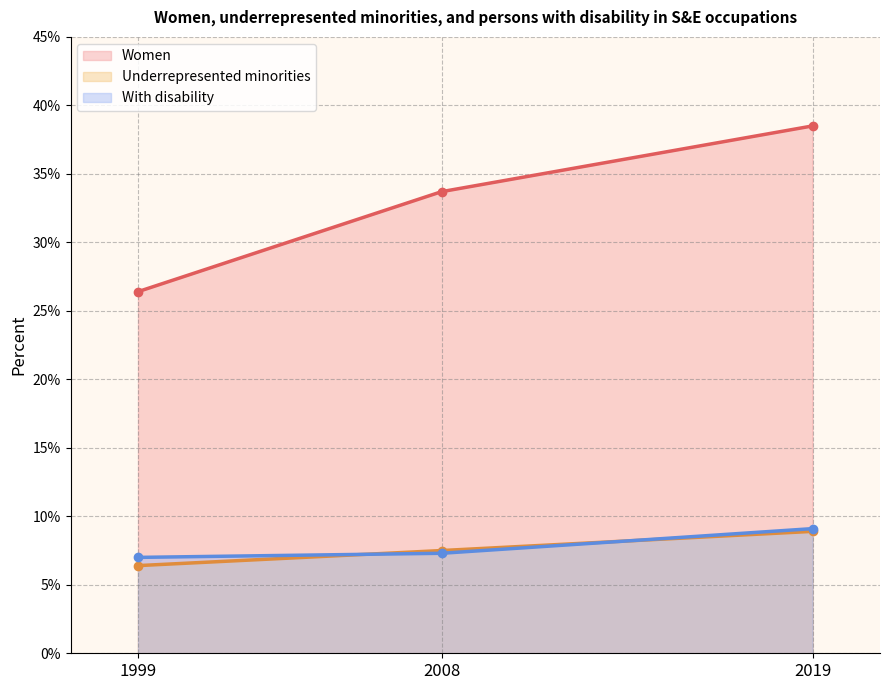

Which series changed the most between 1999 and 2019?

Women